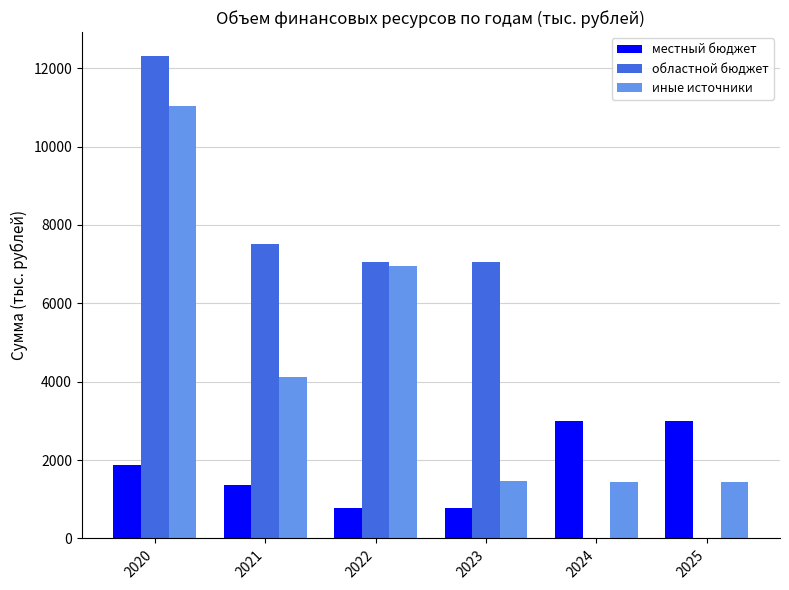

What is the average value of the областной бюджет series?

5652.8